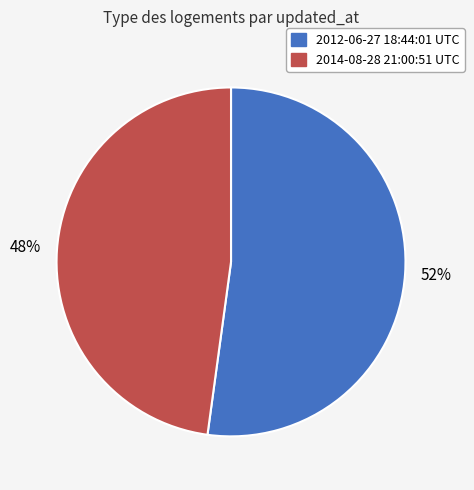

Which has a higher value, 2014-08-28 21:00:51 UTC or 2012-06-27 18:44:01 UTC?

2012-06-27 18:44:01 UTC